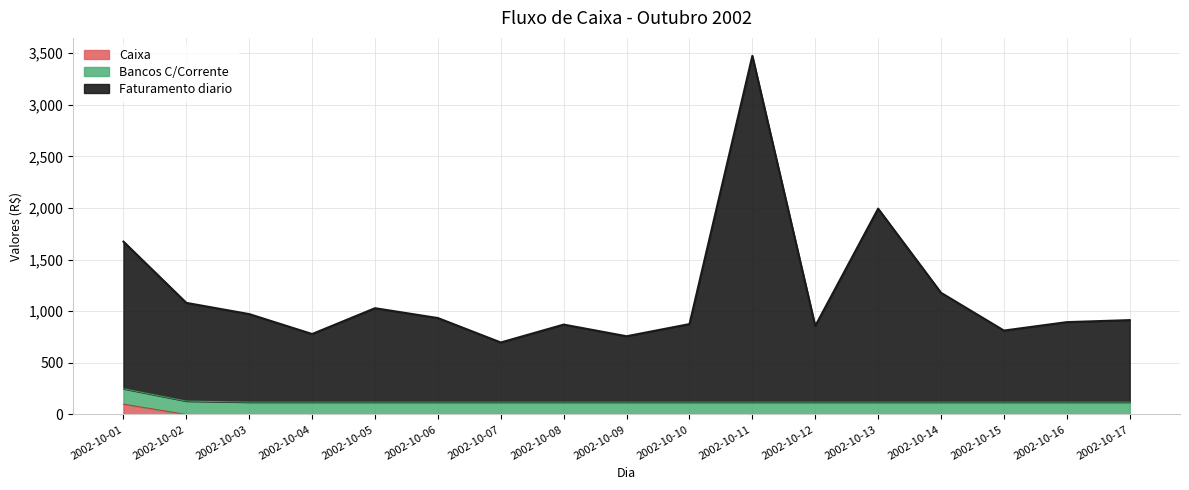

At which label does Caixa reach its peak?

2002-10-01